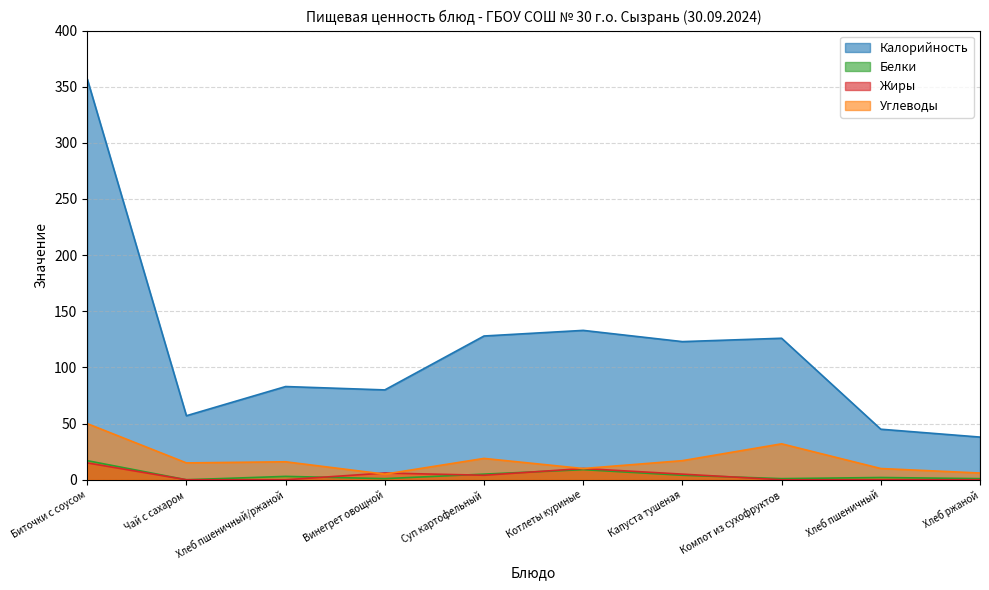

Which has a higher value, Суп картофельный or Чай с сахаром?

Суп картофельный